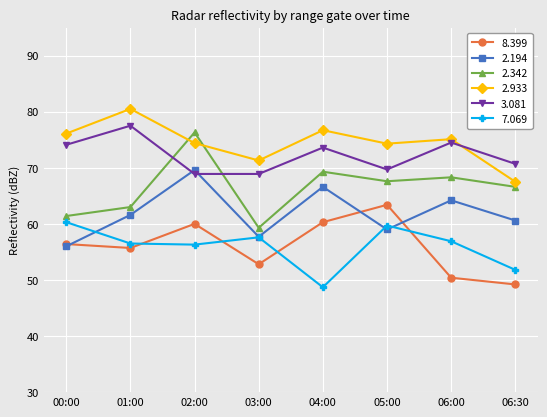

Where does the 3.081 series first go above 73?

00:00